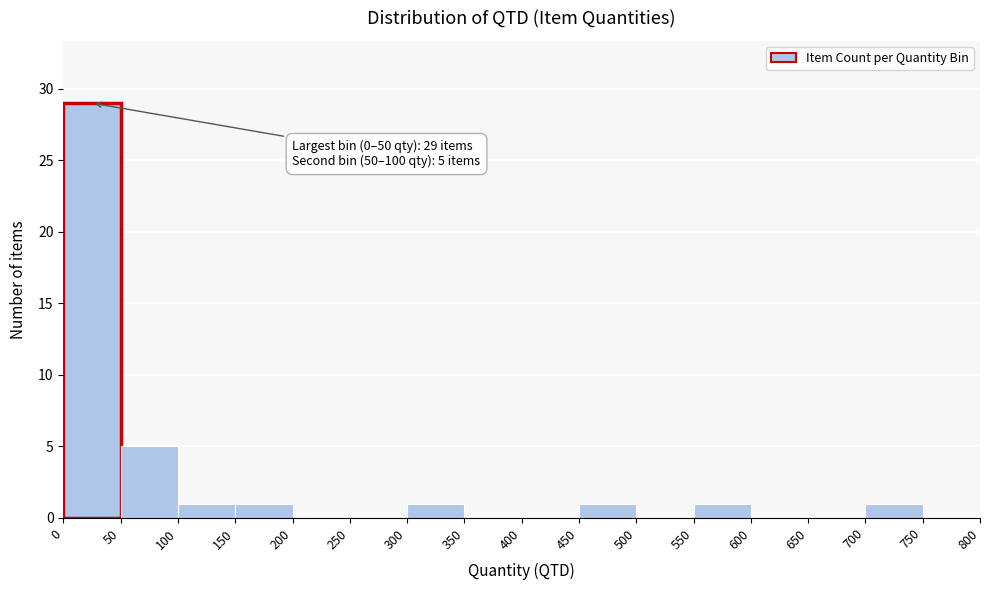

Which range on the x-axis has the tallest bar?

0 to 50